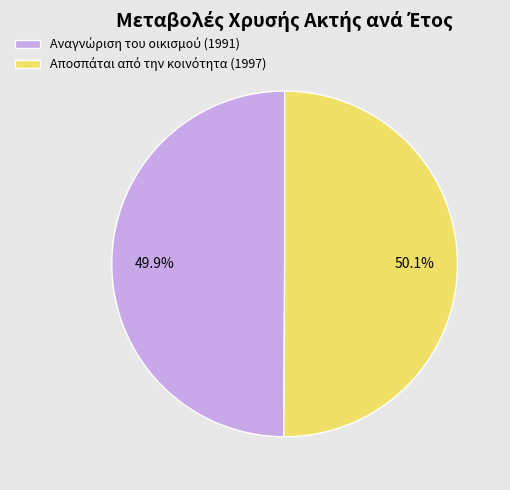

Is there any slice that represents more than half of the pie?

Yes